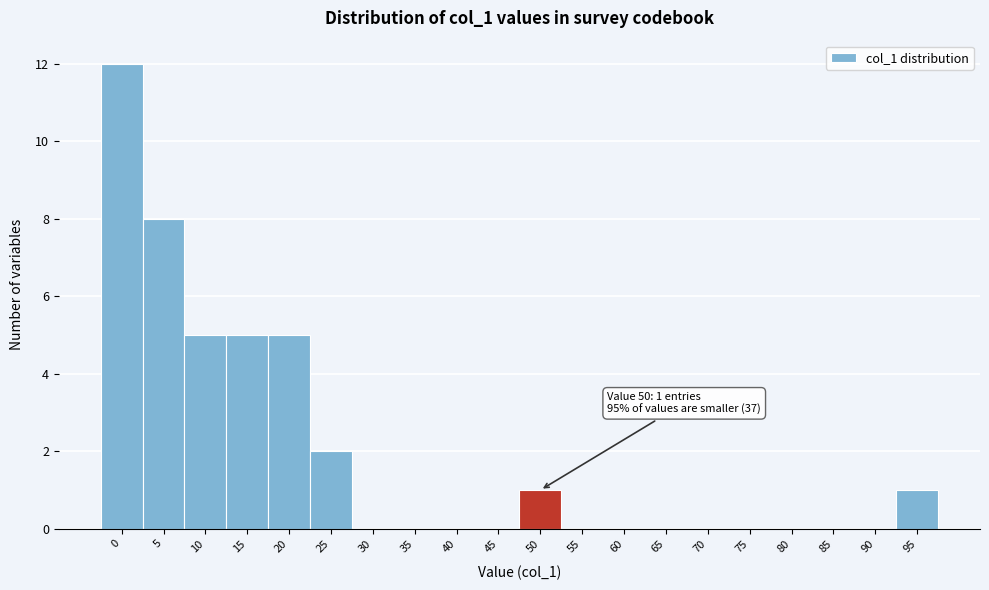

Reading left to right, what are all the values shown in this chart?

0=12	5=8	10=5	15=5	20=5	25=2	30=0	35=0	40=0	45=0	50=1	55=0	60=0	65=0	70=0	75=0	80=0	85=0	90=0	95=1